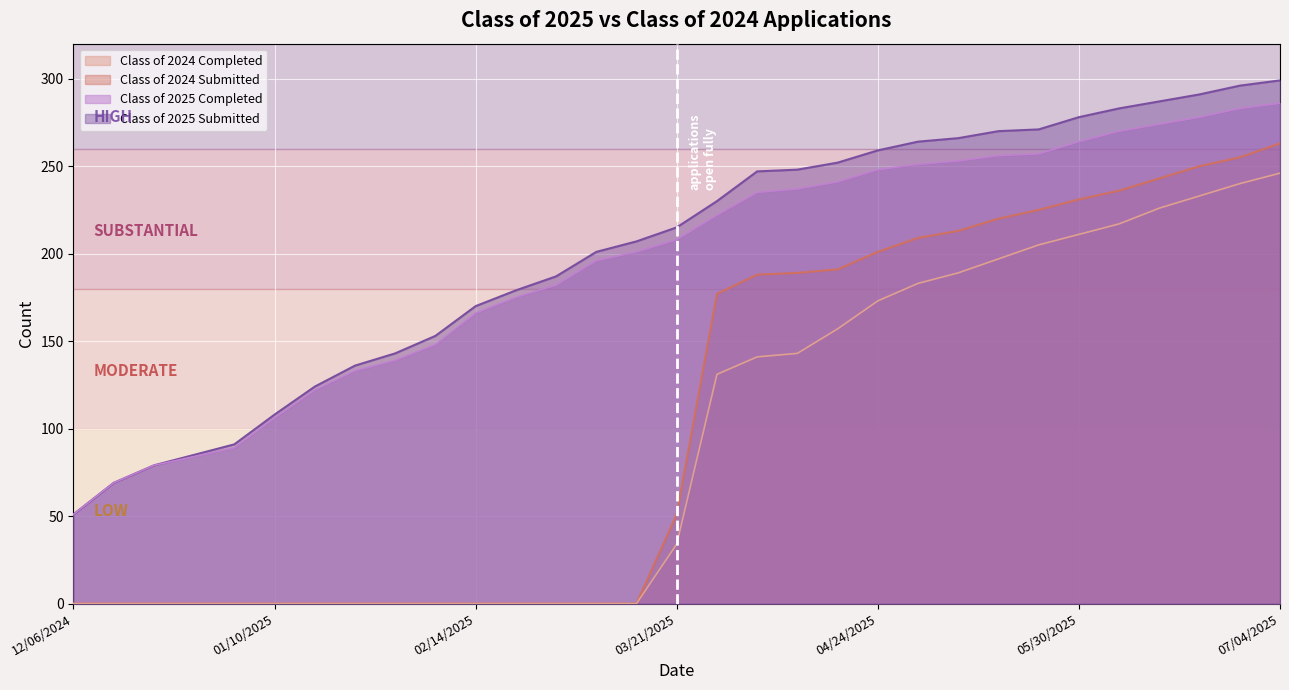

At which label is Class of 2025 Submitted closest to 175?

02/21/2025